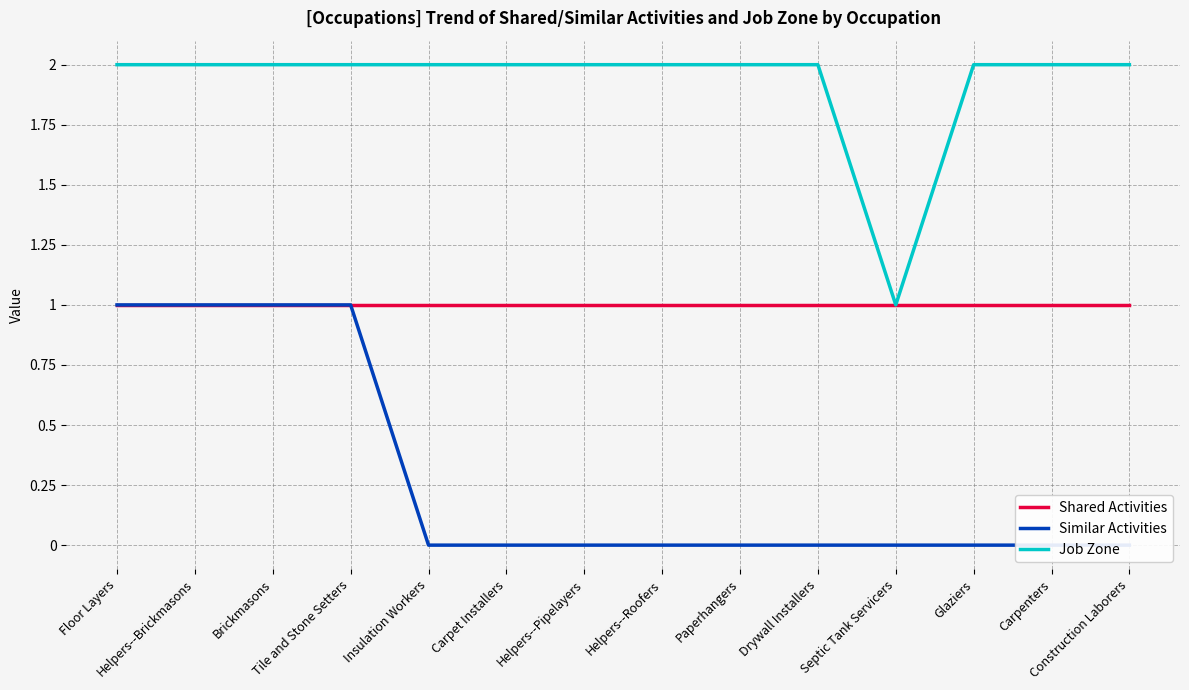

How many data points does each series have?

14